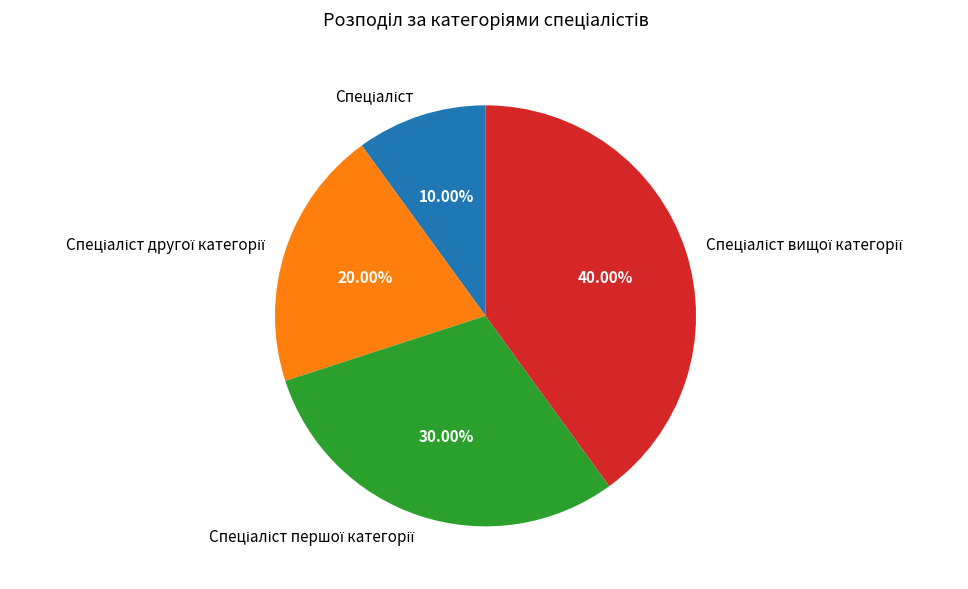

How many slices are in this pie chart?

4